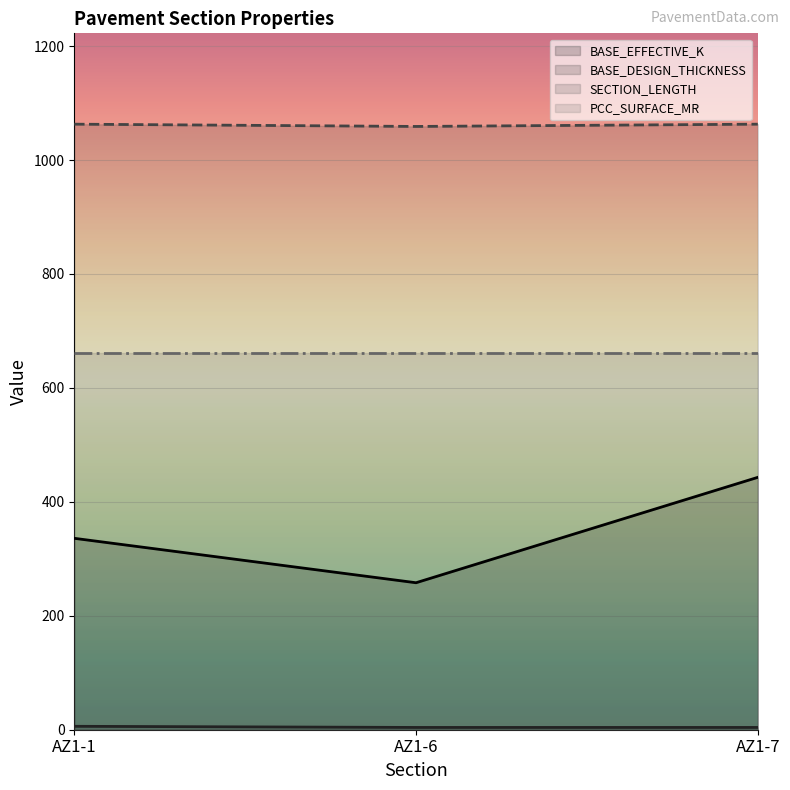

Which series has the largest range (max minus min)?

BASE_EFFECTIVE_K